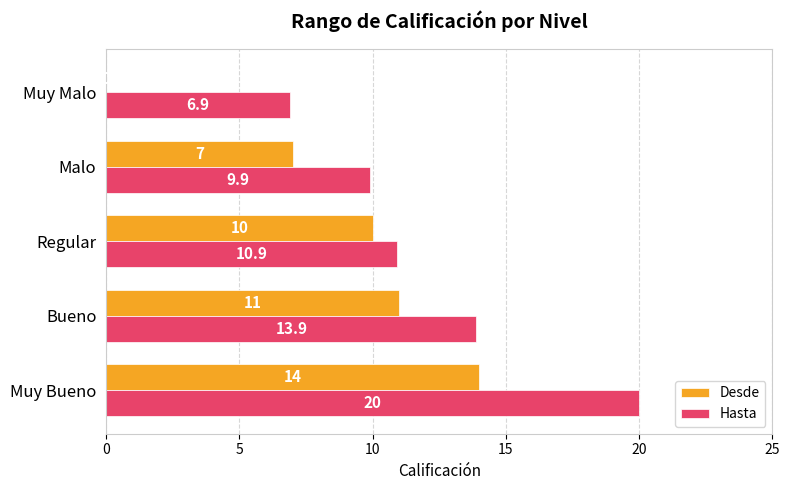

Count the number of categories in the chart.

5